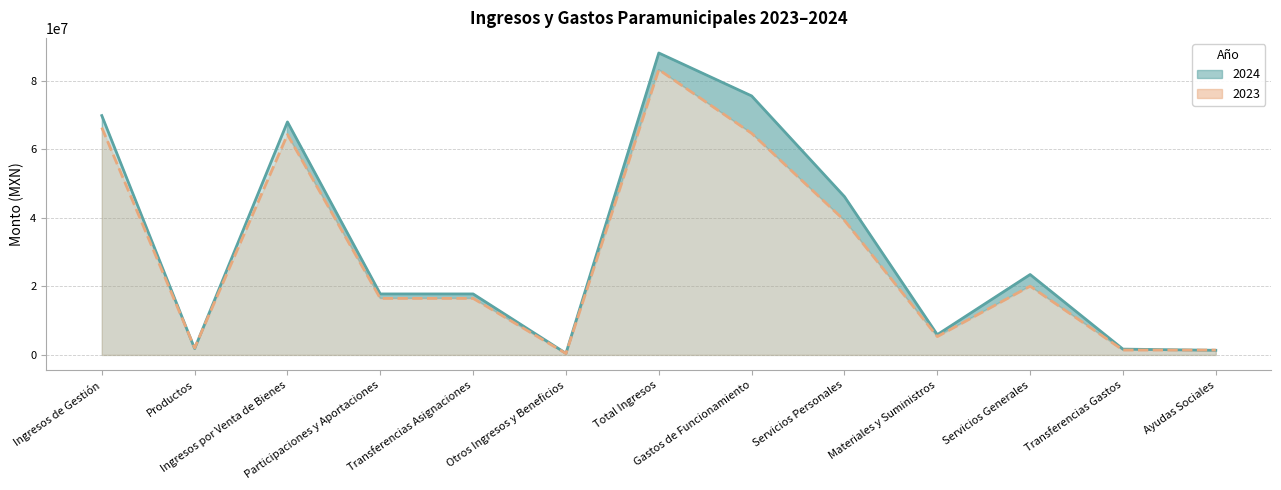

List the labels in order of 2024 value, largest first.

Total Ingresos, Gastos de Funcionamiento, Ingresos de Gestión, Ingresos por Venta de Bienes, Servicios Personales, Servicios Generales, Participaciones y Aportaciones, Transferencias Asignaciones, Materiales y Suministros, Productos, Transferencias Gastos, Ayudas Sociales, Otros Ingresos y Beneficios